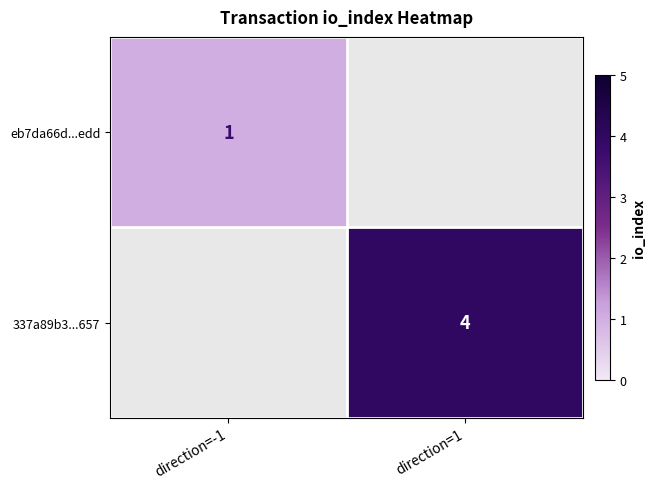

Which has a higher value, direction=-1 or direction=1?

direction=1